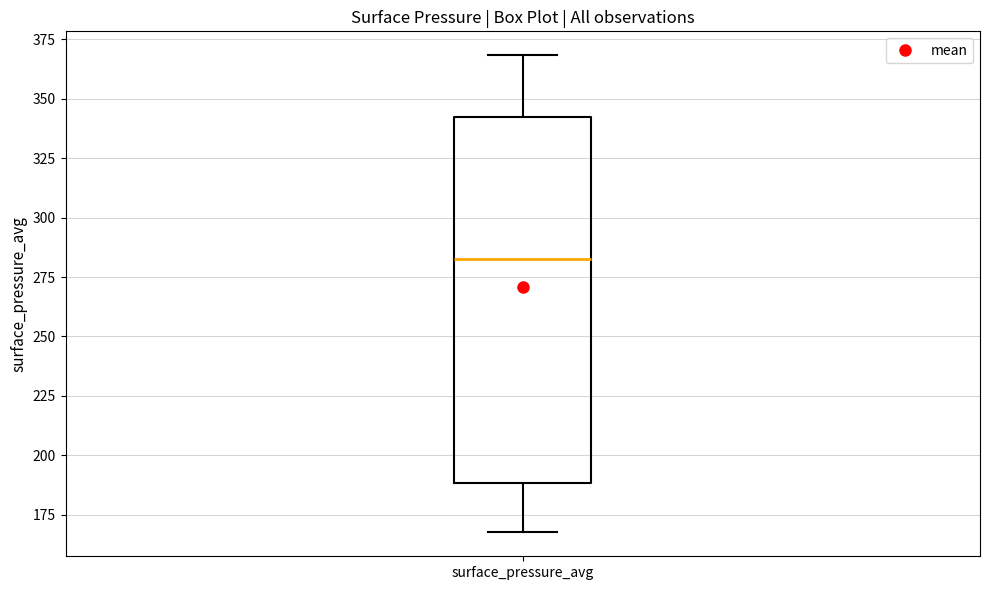

Read this box plot against the y-axis: the position of the median line, the range covered by the box, and the ends of both whiskers. The values are not printed on the chart, so give them approximately, as read against the axis.

median 285, box 190 to 340, whiskers 170 to 370